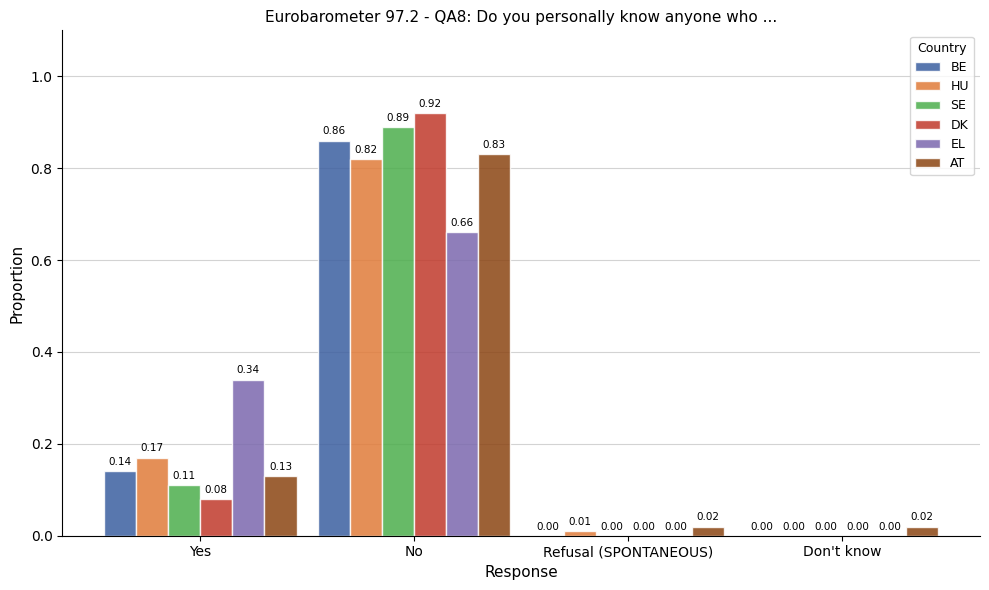

How many values in DK are above zero?

2